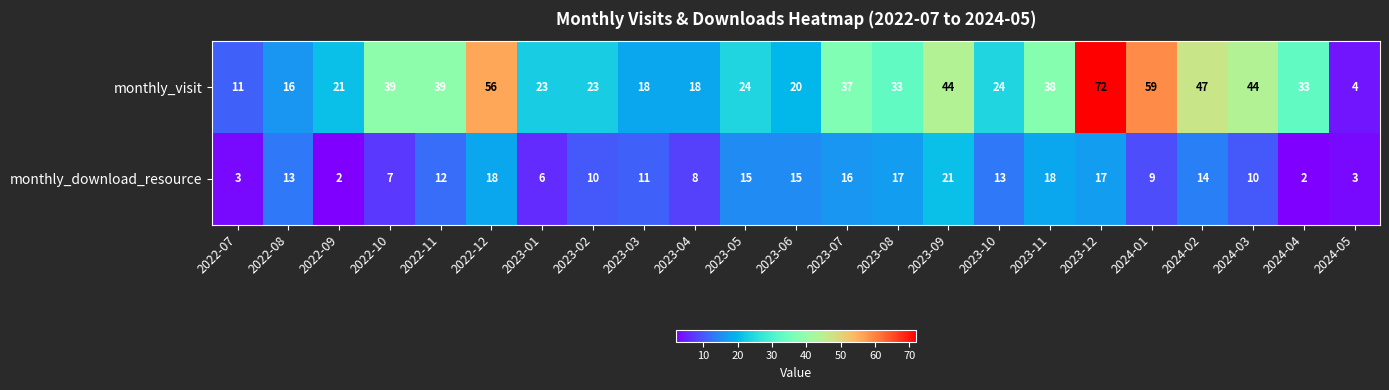

At how many categories does at least one series exceed 7?

22